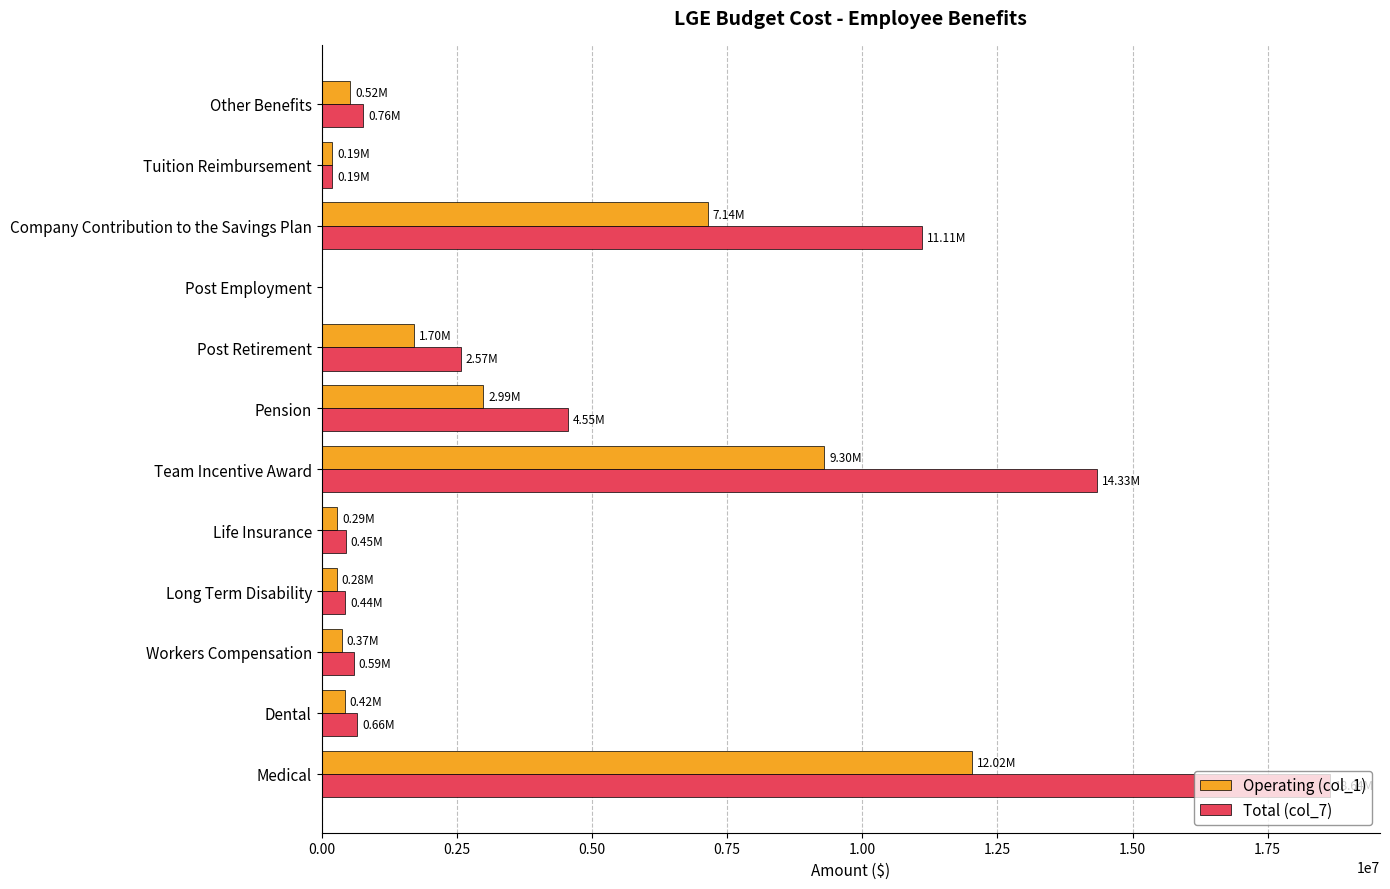

At which category is the sum across all series the highest?

Medical